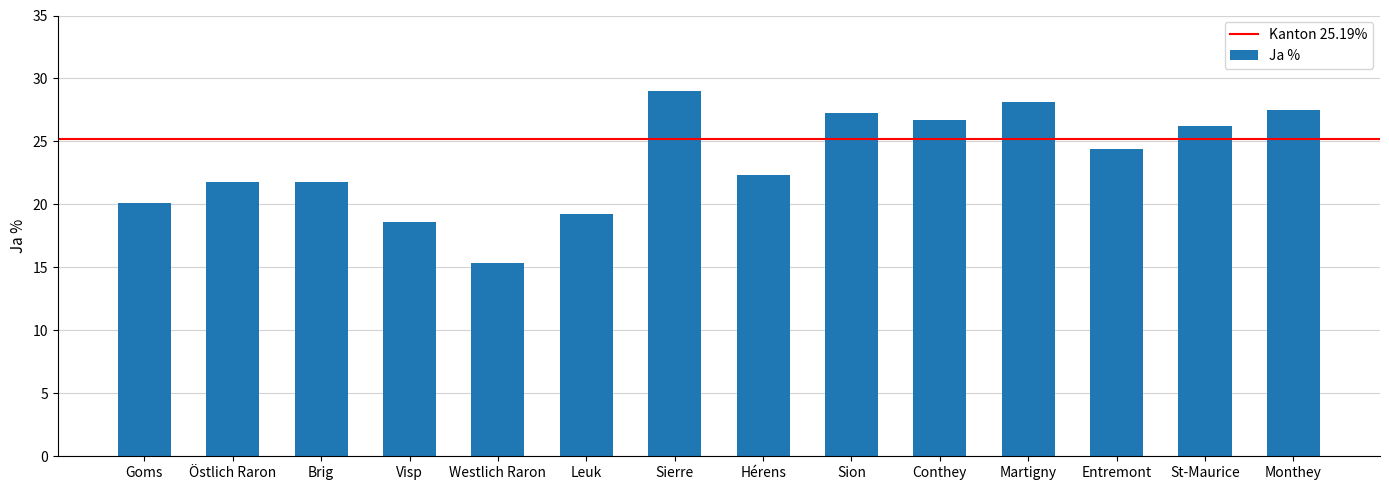

What is the smallest value displayed?

15.3